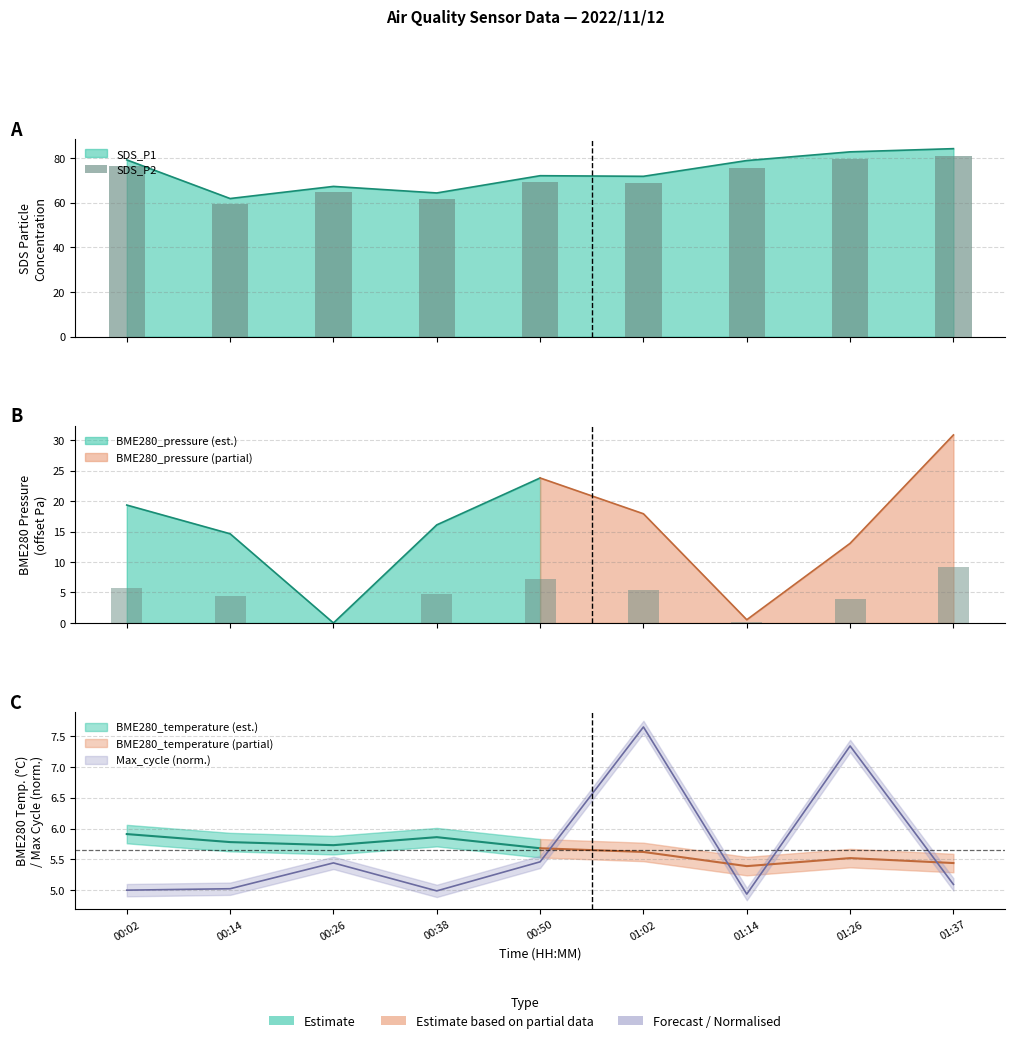

Which has a higher value, 00:26 or 00:02?

00:02